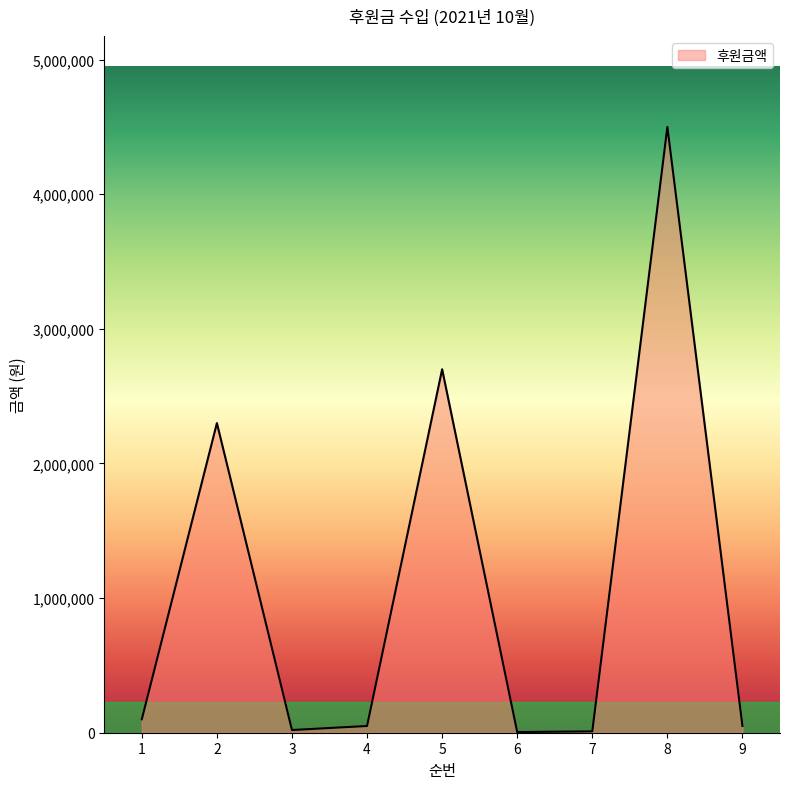

What is the ratio of the value at 6 to the value at 9?

0.1